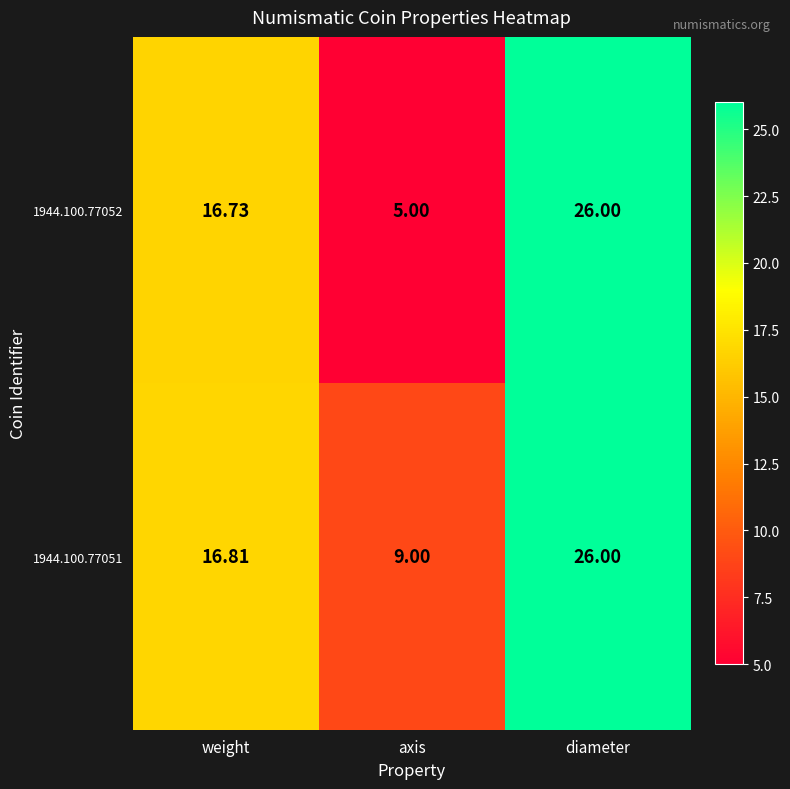

What is the greatest value displayed?

26.0